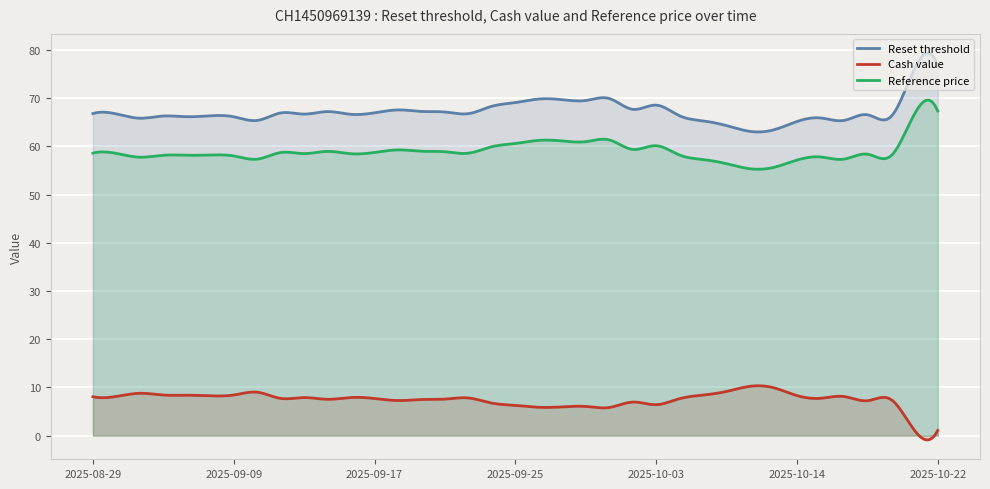

What is the label of the 24th point from the left?

2025-10-02